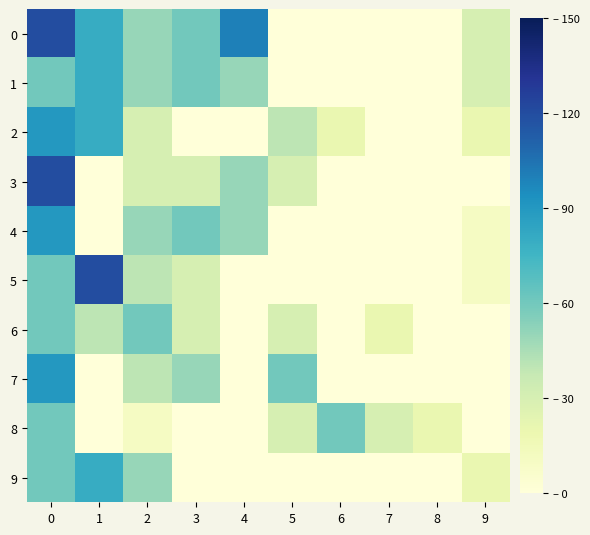

At 3, list the series in order from smallest to largest.

2, 8, 9, 3, 5, 6, 7, 0, 1, 4